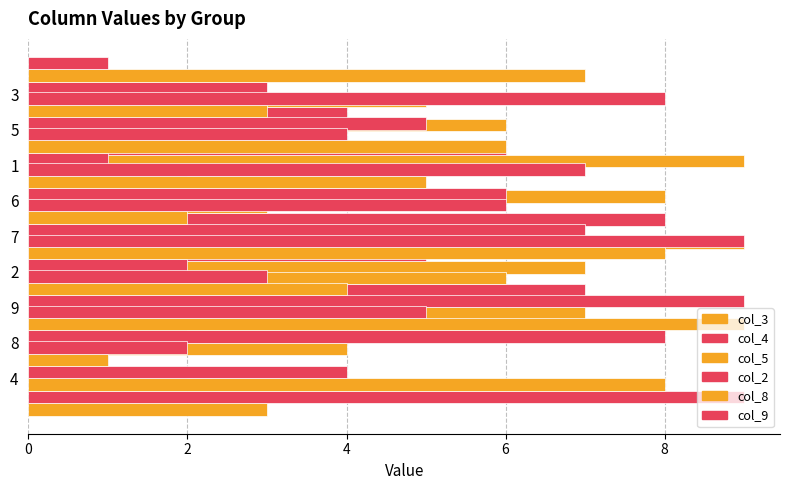

Is the value of col_9 at 0 greater than the value of col_5 at 4?

No